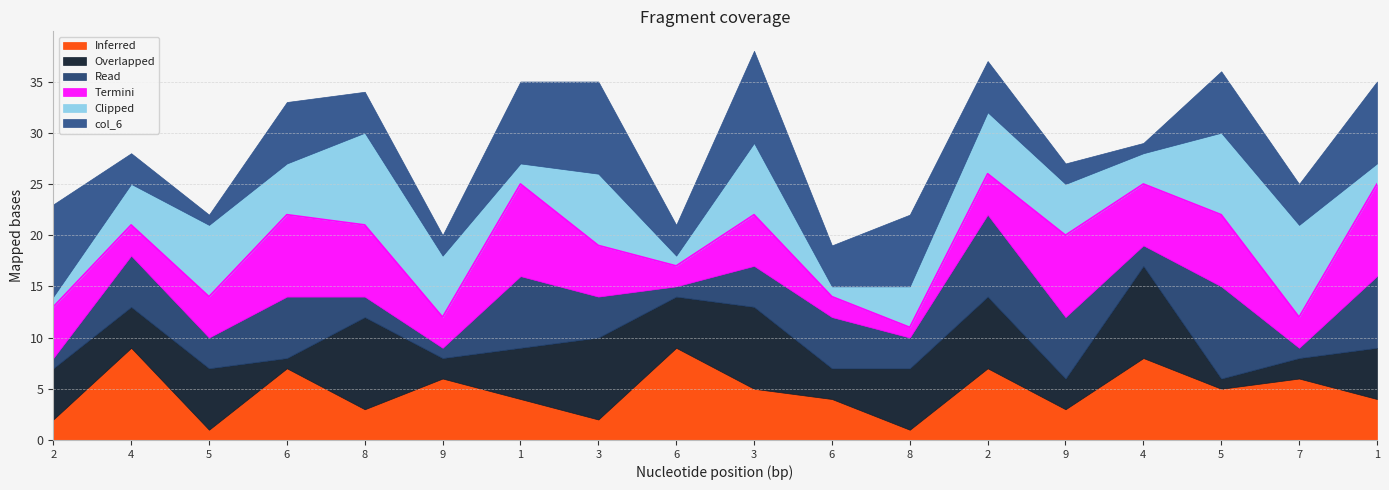

What are all the series names shown in the legend?

Inferred, Overlapped, Read, Termini, Clipped, col_6